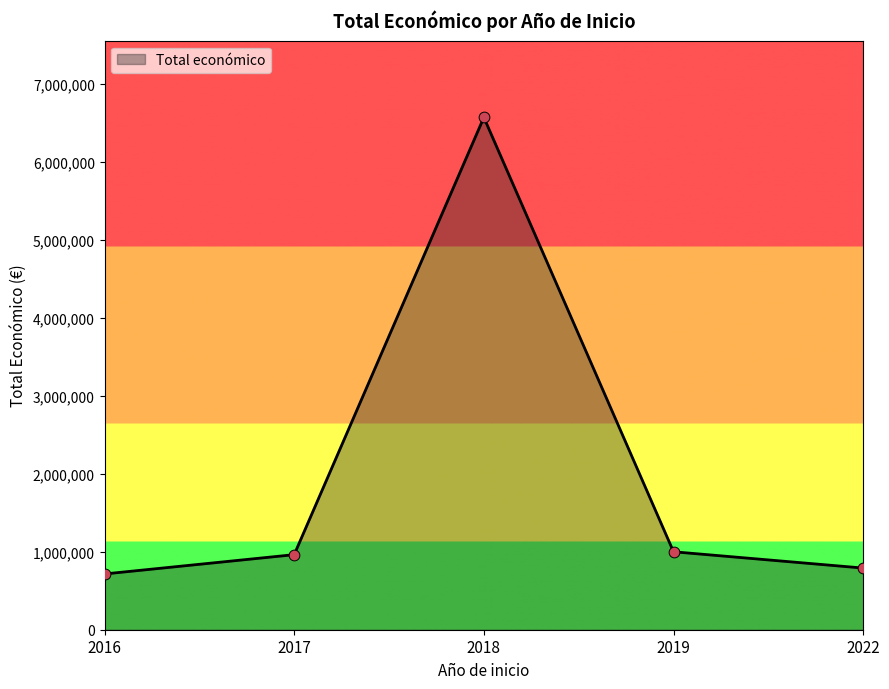

Which has a higher value, 2016 or 2017?

2017